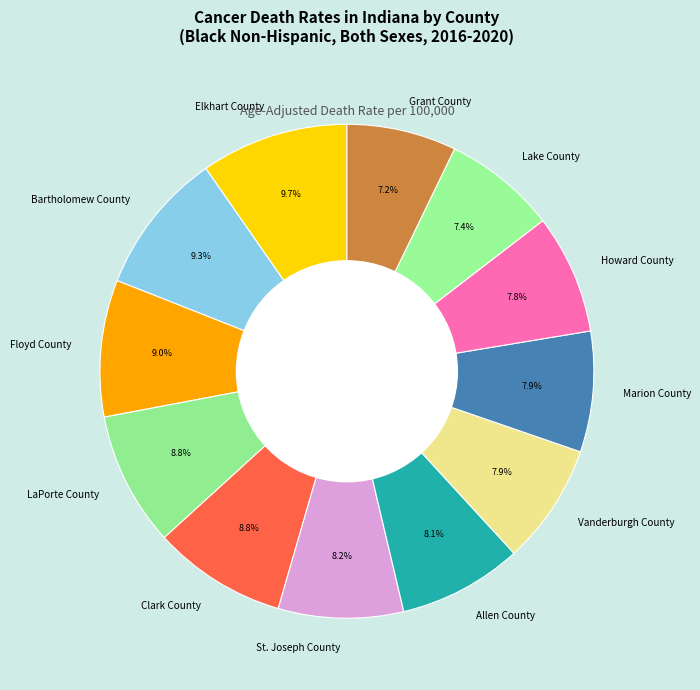

How many segments does this pie chart have?

12